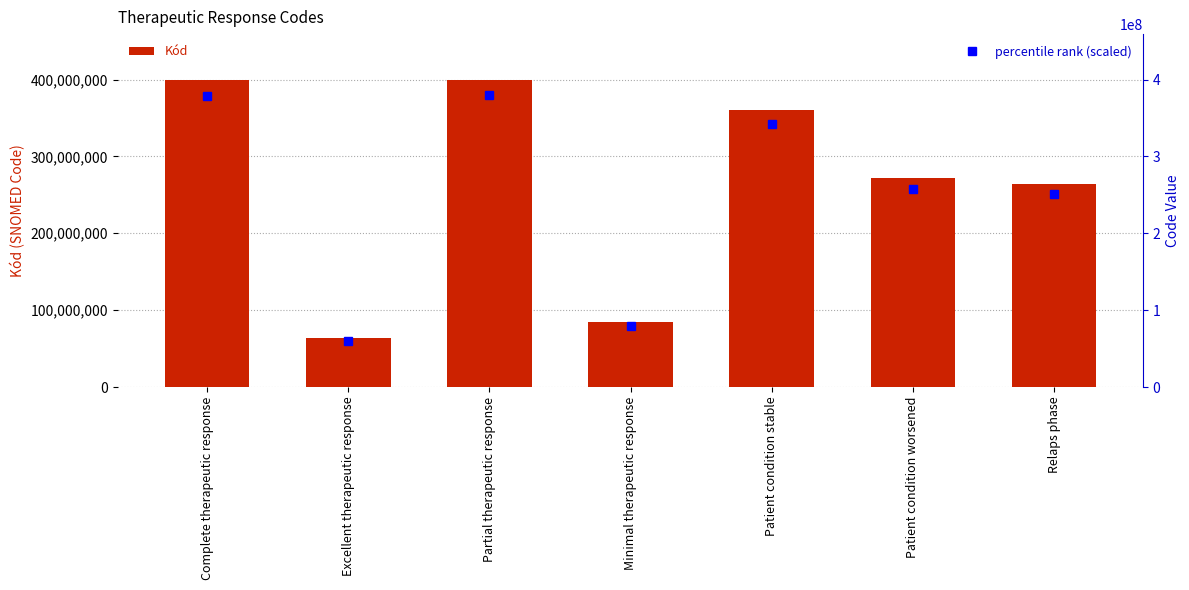

Which category has the lowest value in the Kód series?

Excellent therapeutic response